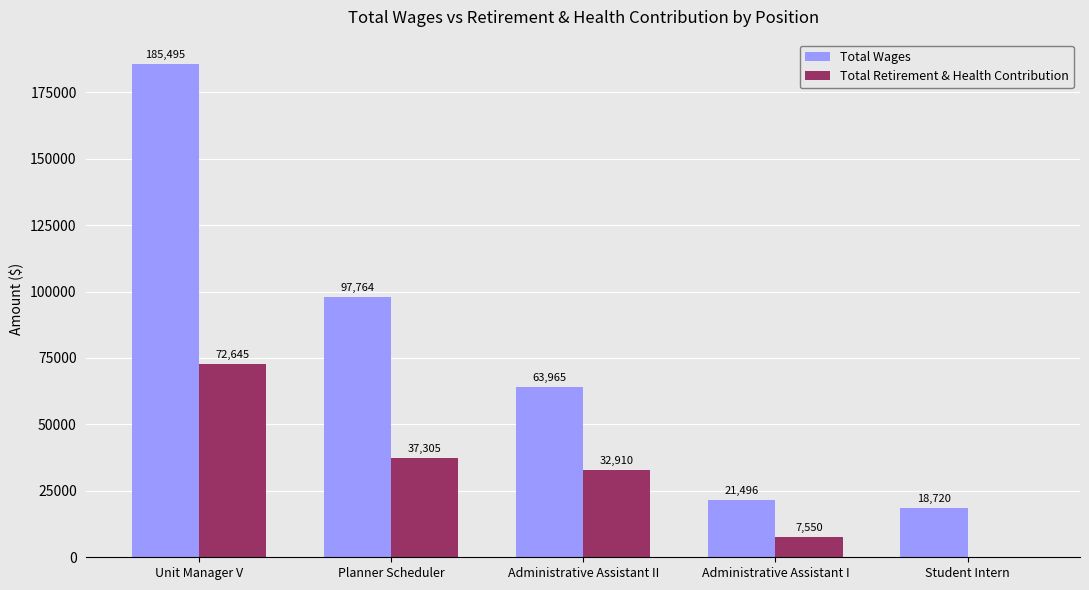

Are the bars grouped side by side (vs. stacked)?

Yes